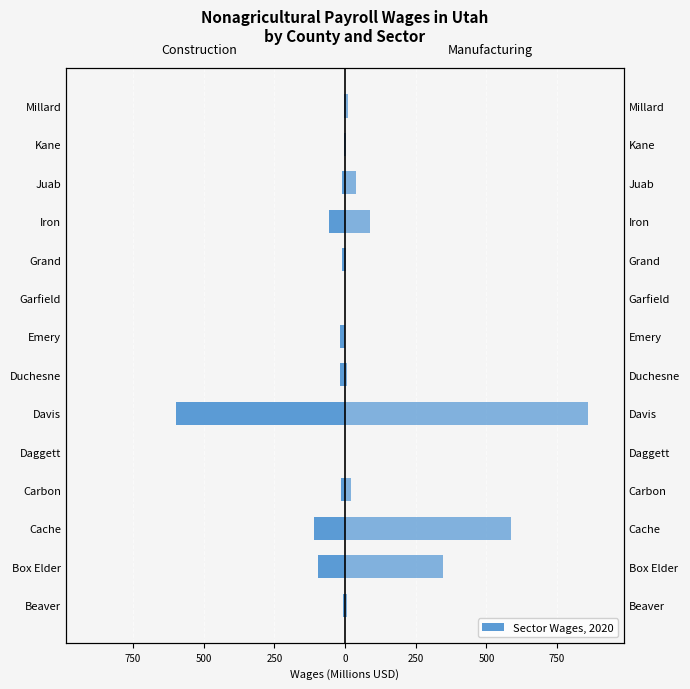

How many distinct data groups are displayed?

2